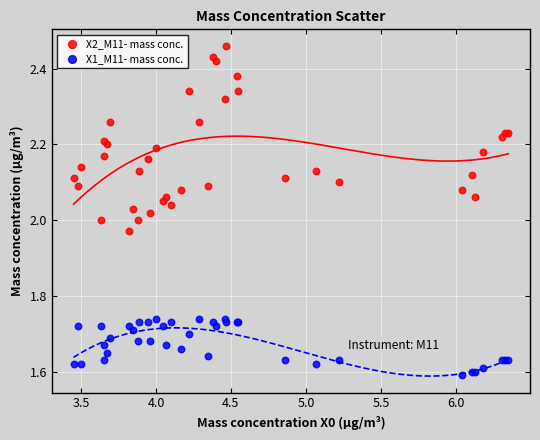

Which series contains the lowest Y value?

X1_M11- mass conc.